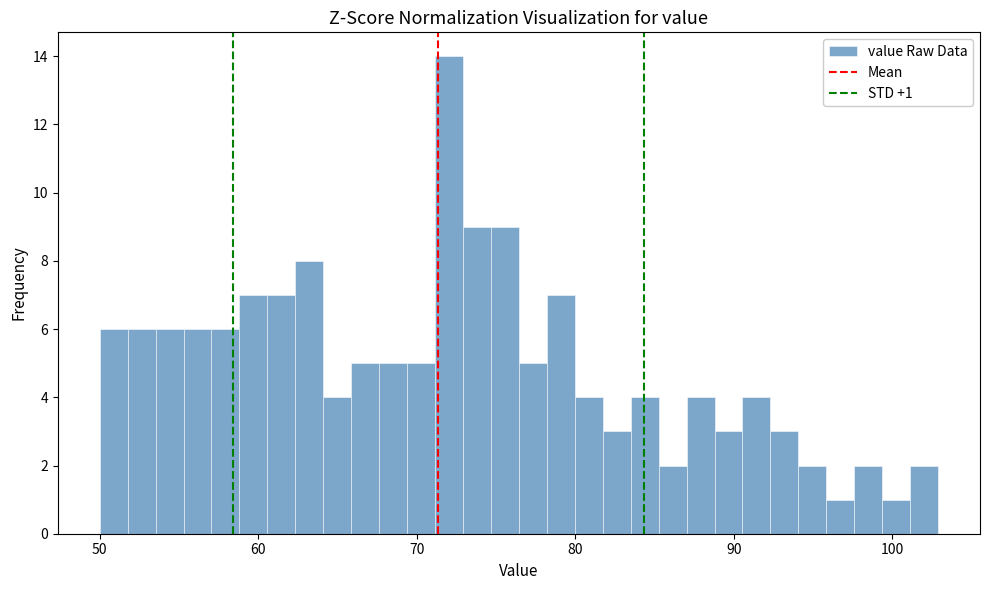

Around what value on the x-axis is the tallest bar? Give the approximate position of its centre, as read against the axis.

72